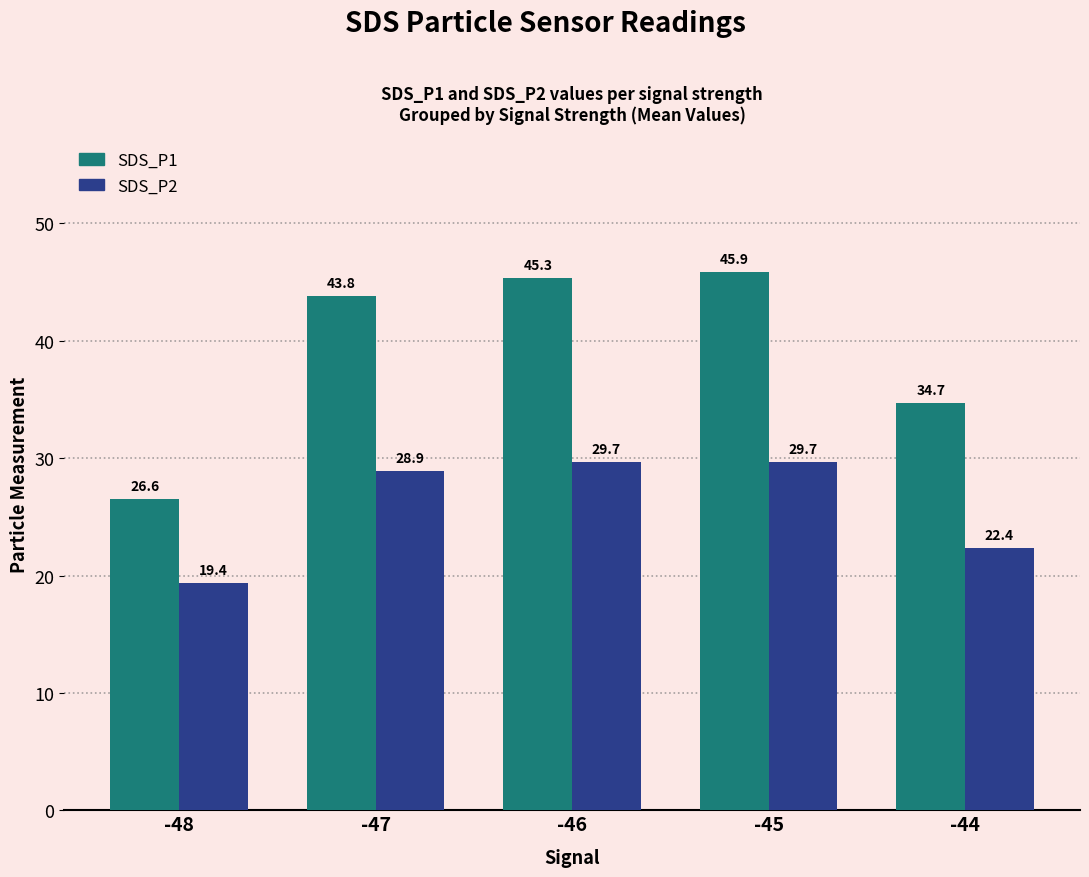

At which category is the sum across all series the highest?

-45